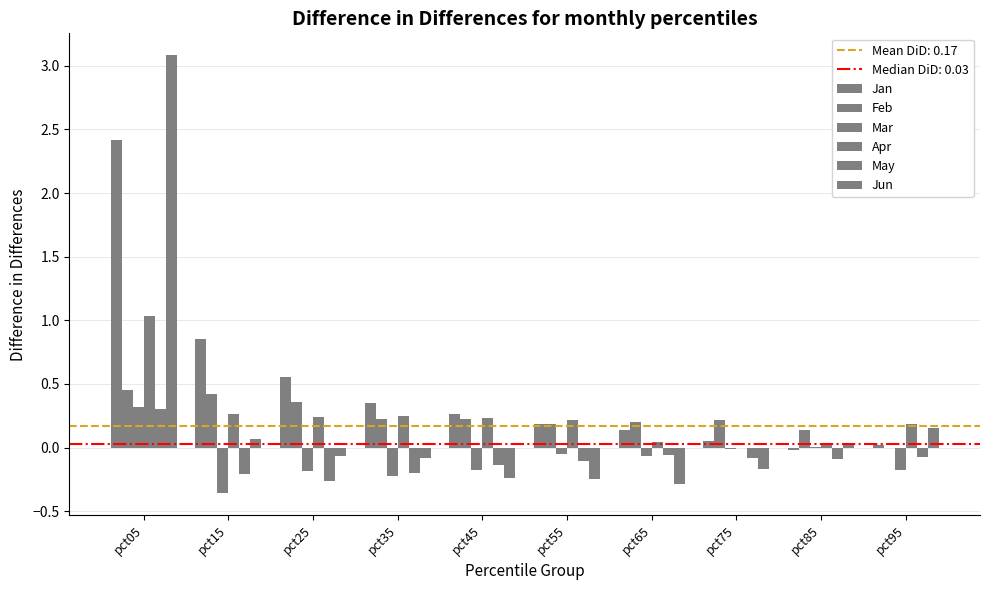

How many data points in Feb are above 0?

9